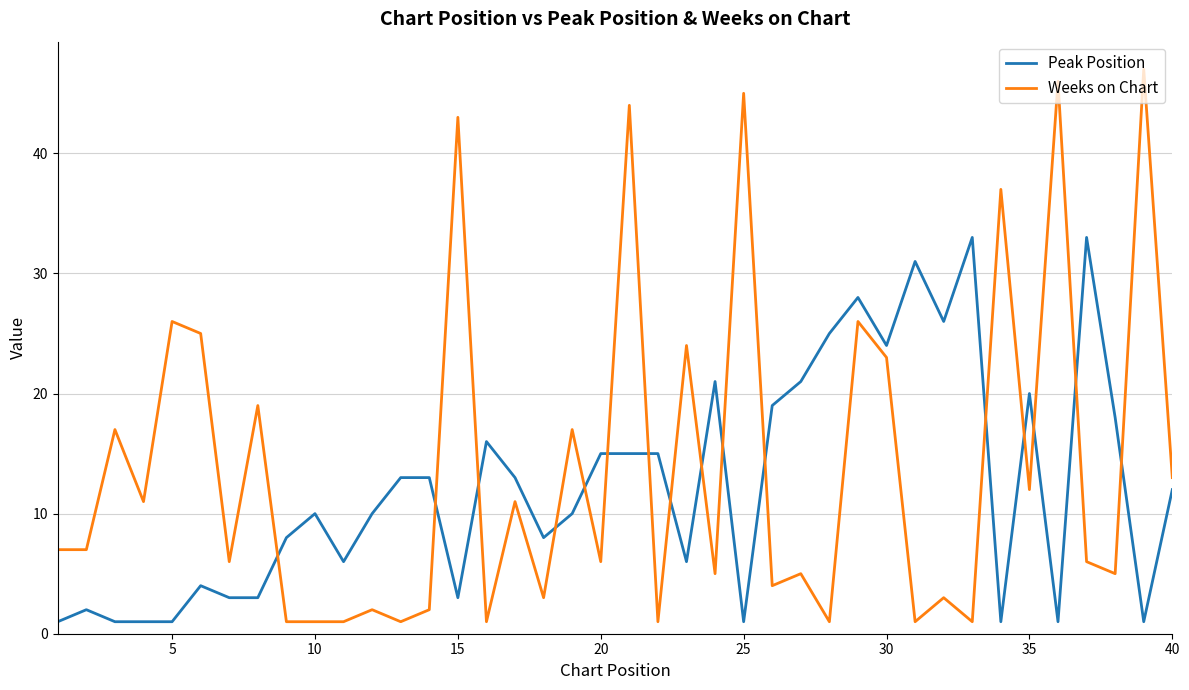

Which series has the largest range (max minus min)?

Weeks on Chart